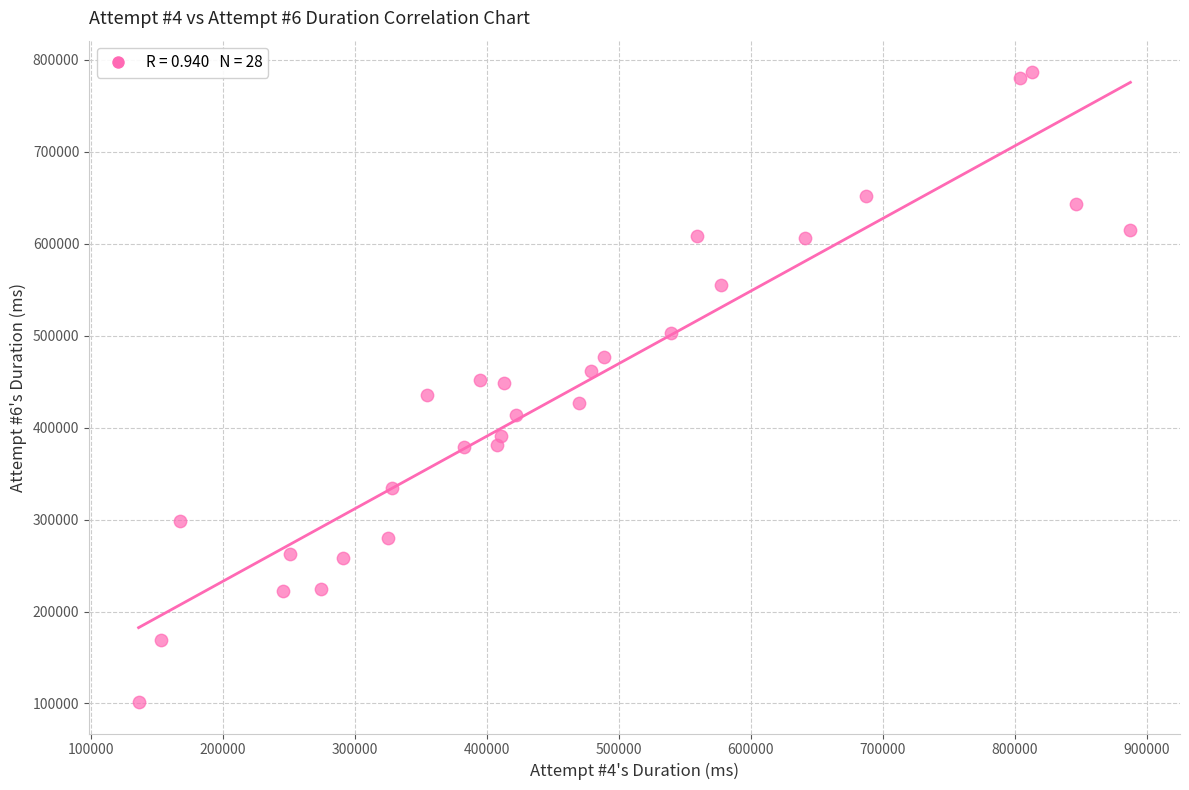

What is the range of Y values (max minus min)?

684920